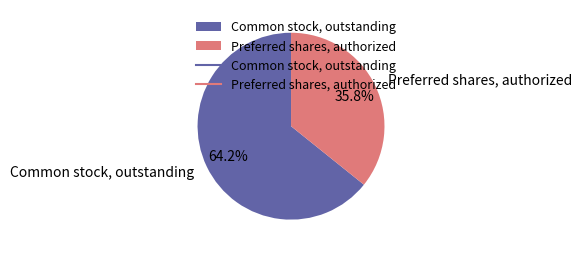

Is it true that Preferred shares, authorized is 36% of the pie?

True